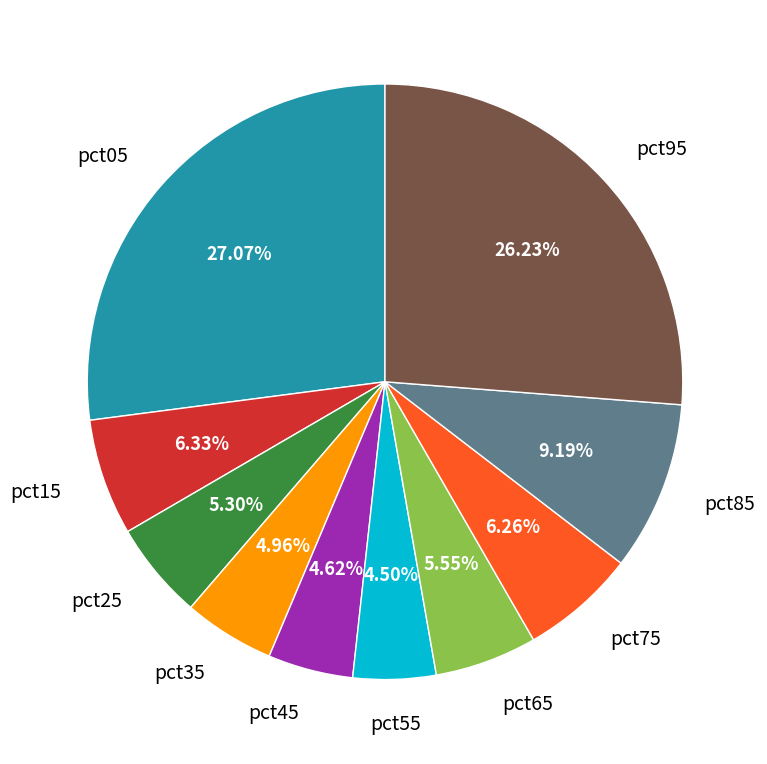

Which has a higher value, pct05 or pct55?

pct05